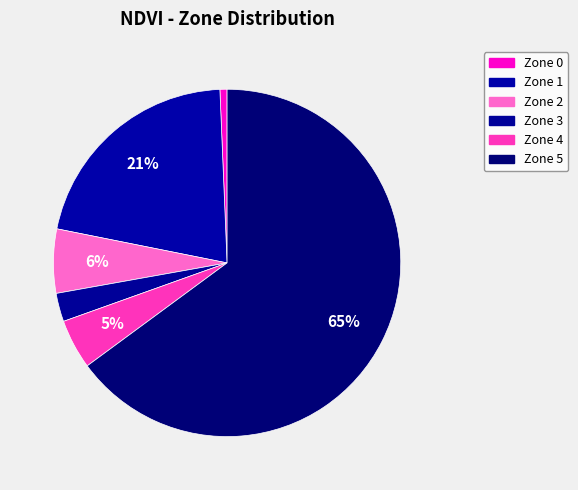

What percentage is the Zone 2 slice, to the nearest percent?

6%